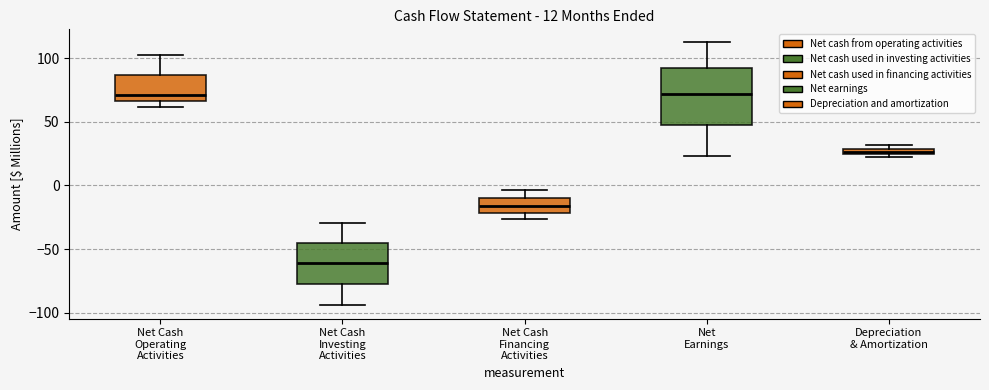

Which box's median line is the lowest?

Net Cash Investing Activities